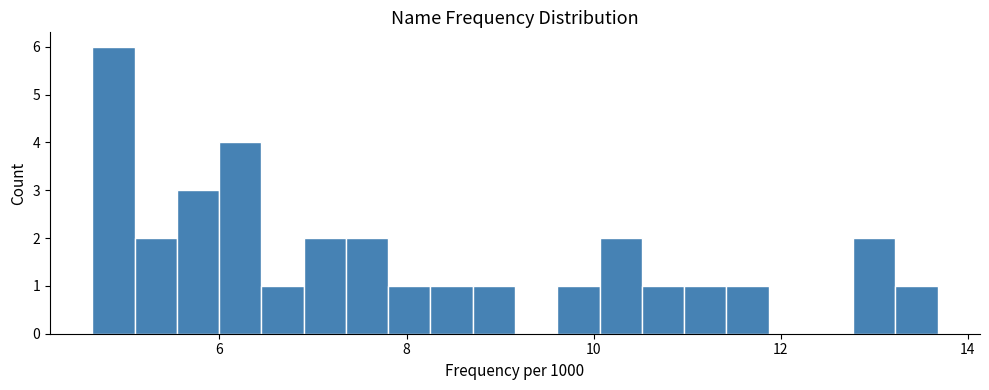

Around what value on the x-axis is the tallest bar? Give the approximate position of its centre, as read against the axis.

4.8